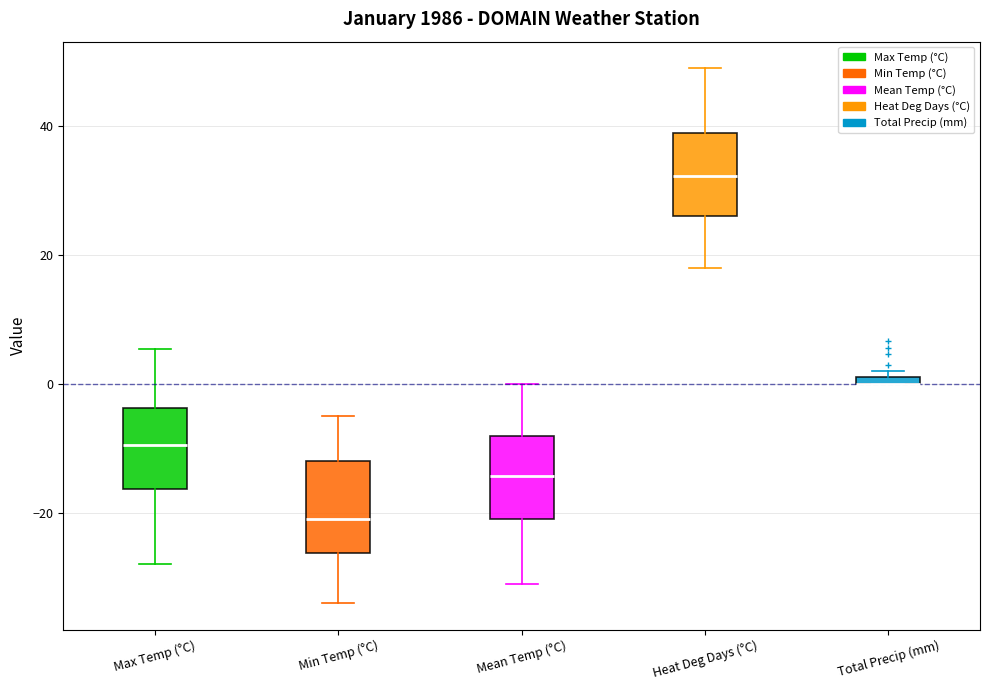

Where does the lower whisker of the box for Min Temp (°C) end on the y-axis? The values are not printed on the chart, so give them approximately, as read against the axis.

-34